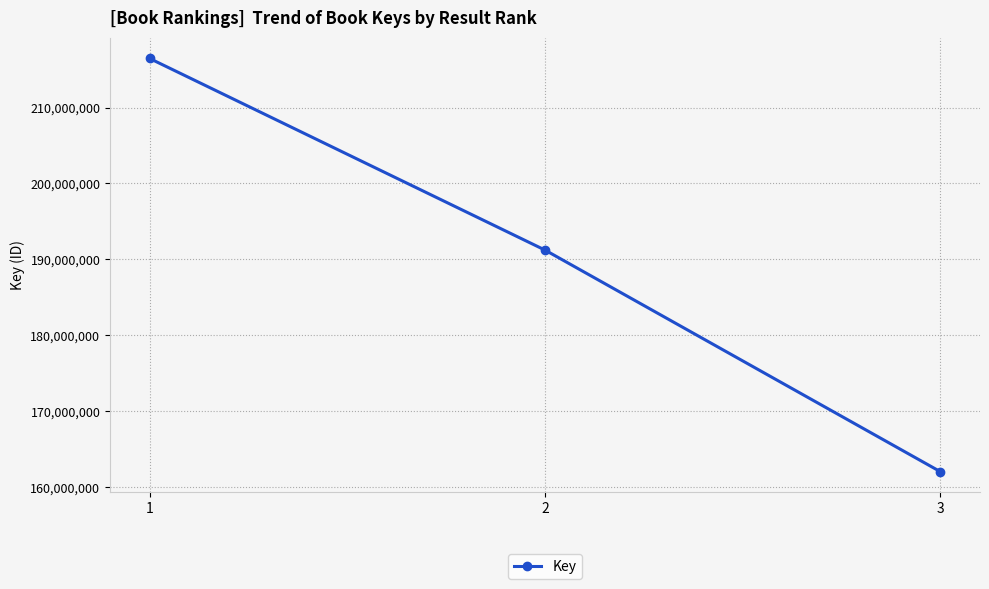

How many categories are shown in the chart?

3